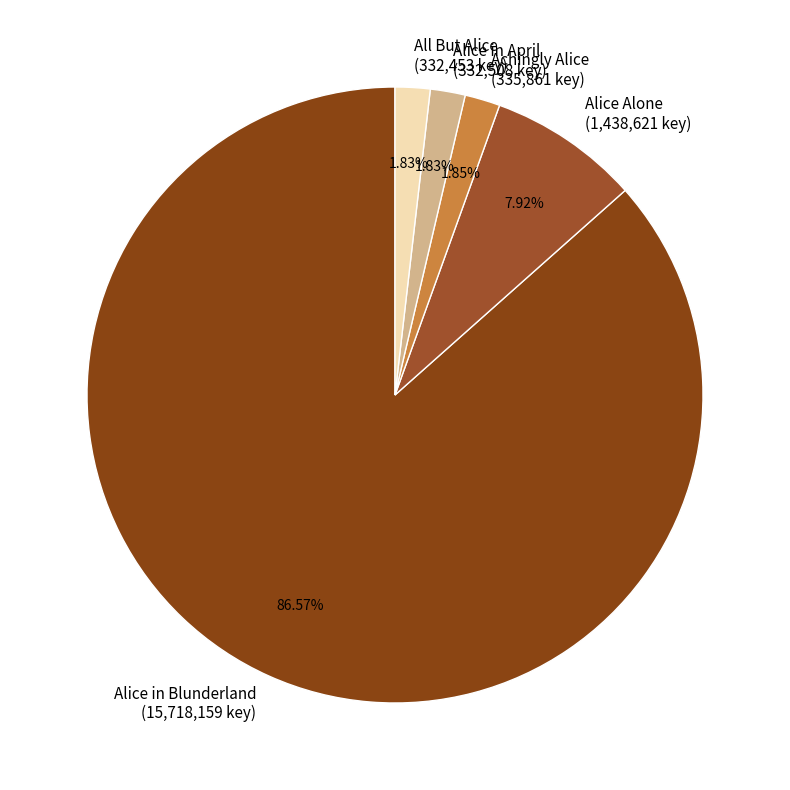

To the nearest percent, what portion does Alice in April represent?

2%